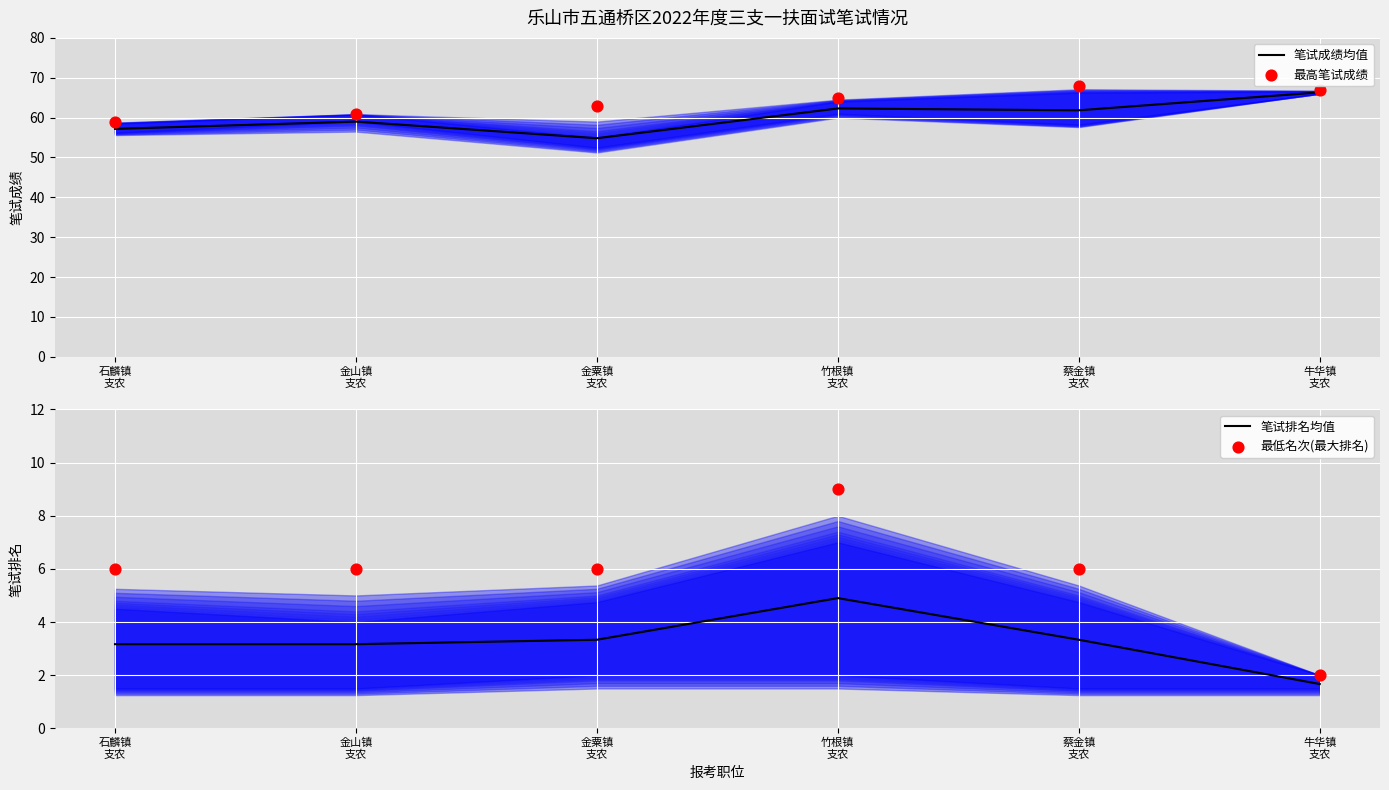

Which series reaches the maximum Y coordinate?

最高笔试成绩